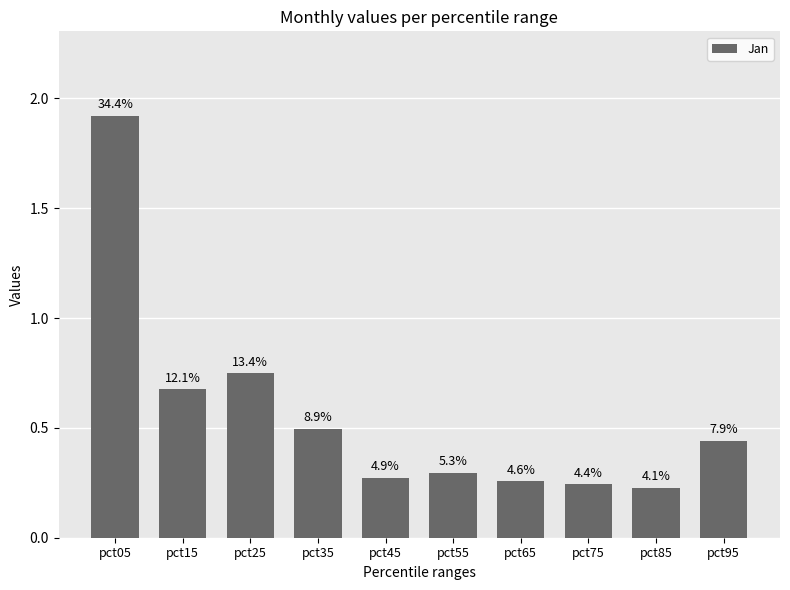

What is the value of the 6th bar from the left?

0.3